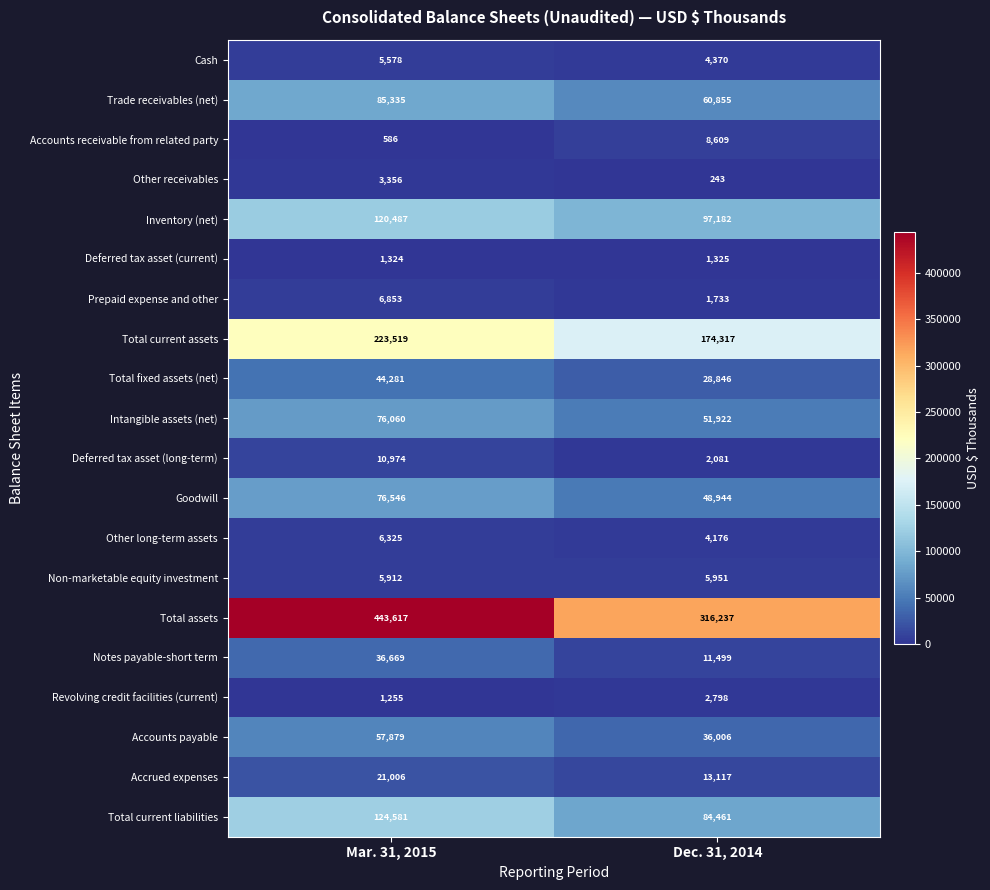

True or false: Cash has a value of 4370 at Dec. 31, 2014.

True